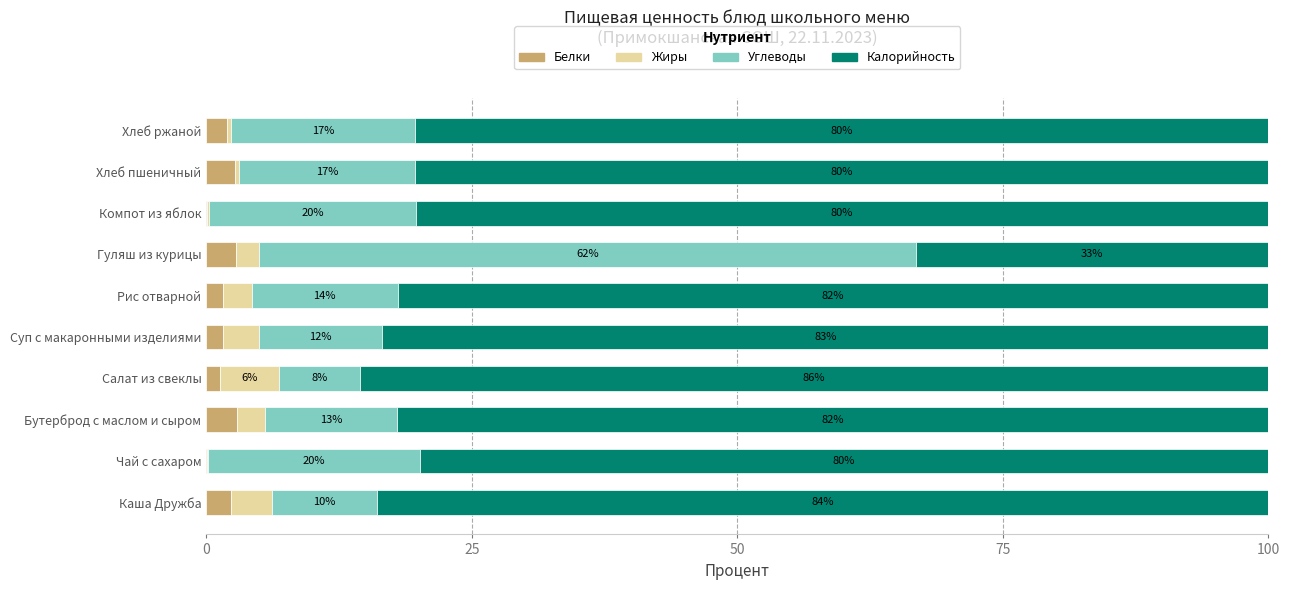

What is the total value across all series at Гуляш из курицы?

100.0